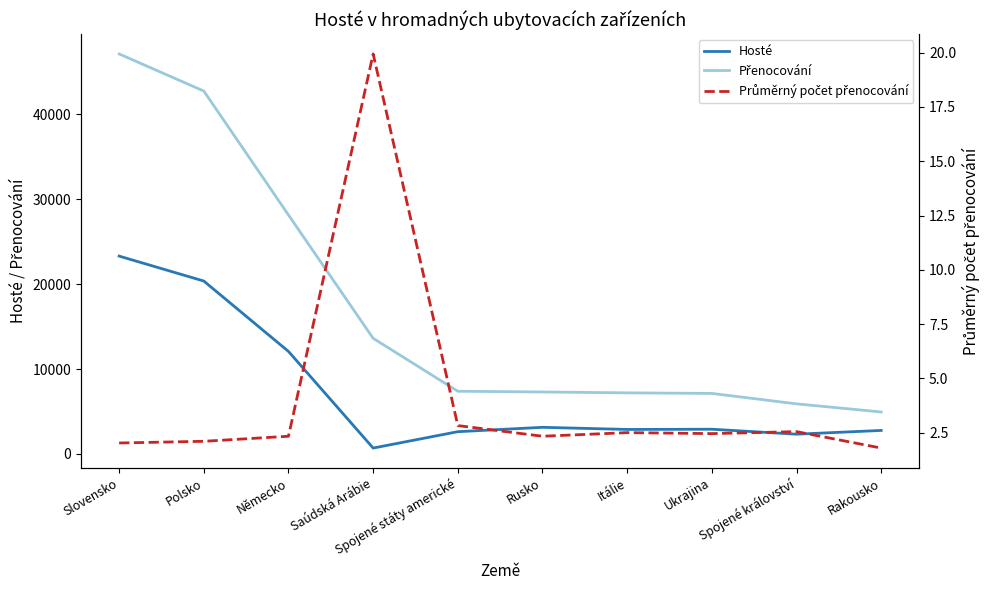

Reading right to left, transcribe all the data shown in this chart.

Hosté: Rakousko=2760.0	Spojené království=2316.0	Ukrajina=2903.0	Itálie=2877.0	Rusko=3127.0	Spojené státy americké=2612.0	Saúdská Arábie=683.0	Německo=12072.0	Polsko=20369.0	Slovensko=23309.0
Přenocování: Rakousko=4936.0	Spojené království=5894.0	Ukrajina=7124.0	Itálie=7189.0	Rusko=7294.0	Spojené státy americké=7377.0	Saúdská Arábie=13620.0	Německo=28157.0	Polsko=42766.0	Slovensko=47137.0
Průměrný počet přenocování: Rakousko=1.8	Spojené království=2.5	Ukrajina=2.5	Itálie=2.5	Rusko=2.3	Spojené státy americké=2.8	Saúdská Arábie=19.9	Německo=2.3	Polsko=2.1	Slovensko=2.0